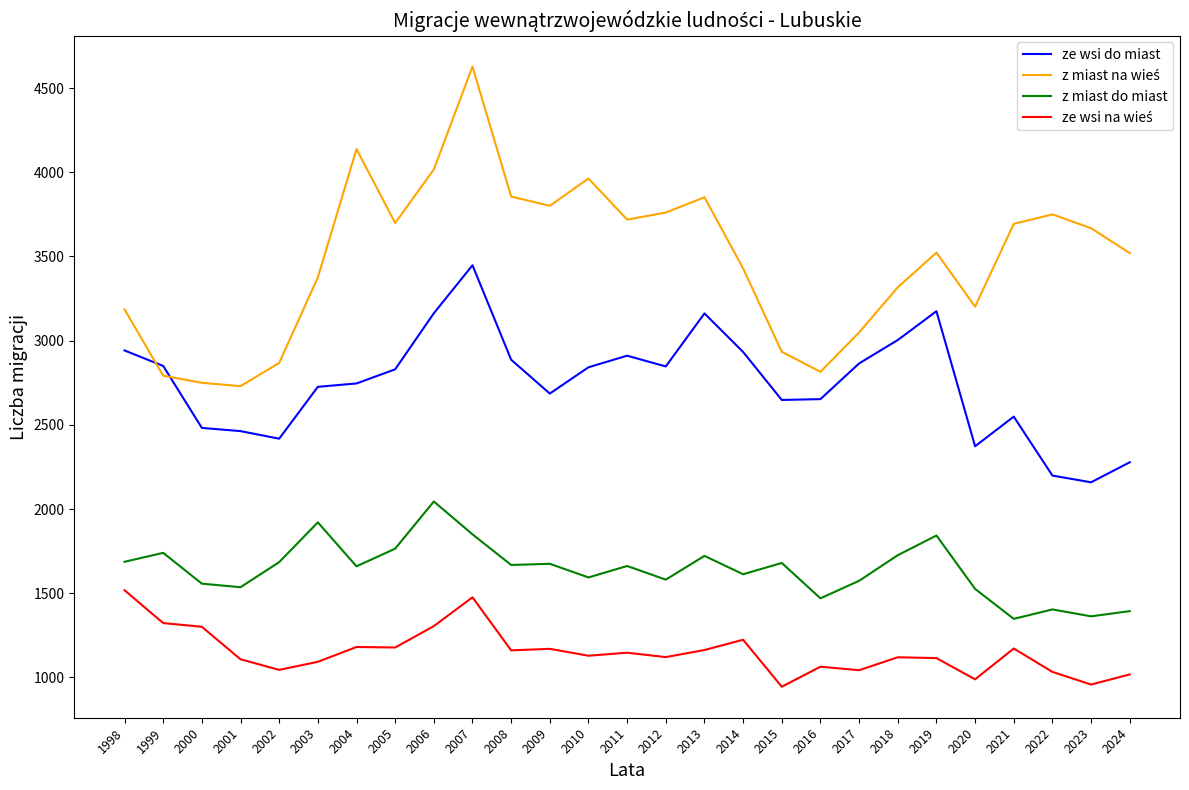

At which category does the chart reach its peak across all series?

2007